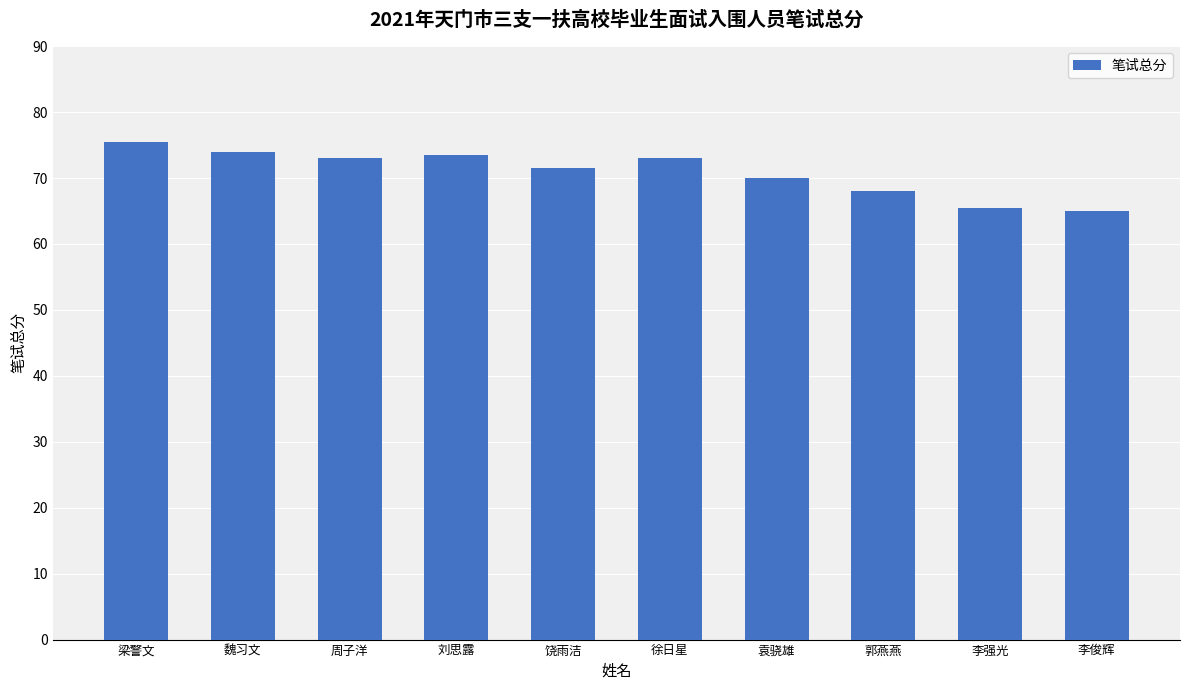

What is the change in value from 魏习文 to 饶雨洁?

-2.5